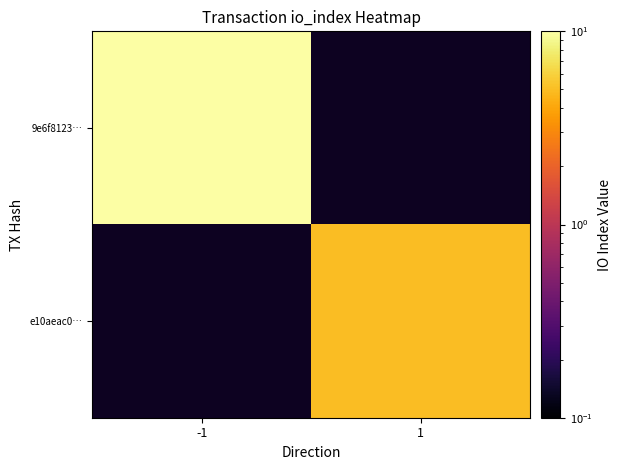

List the labels in order of 9e6f8123… value, largest first.

-1, 1